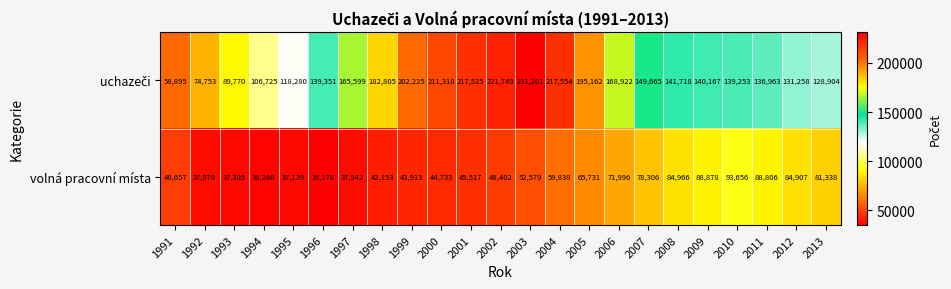

The volná pracovní místa series shows 63666 at 1991. True or false?

False